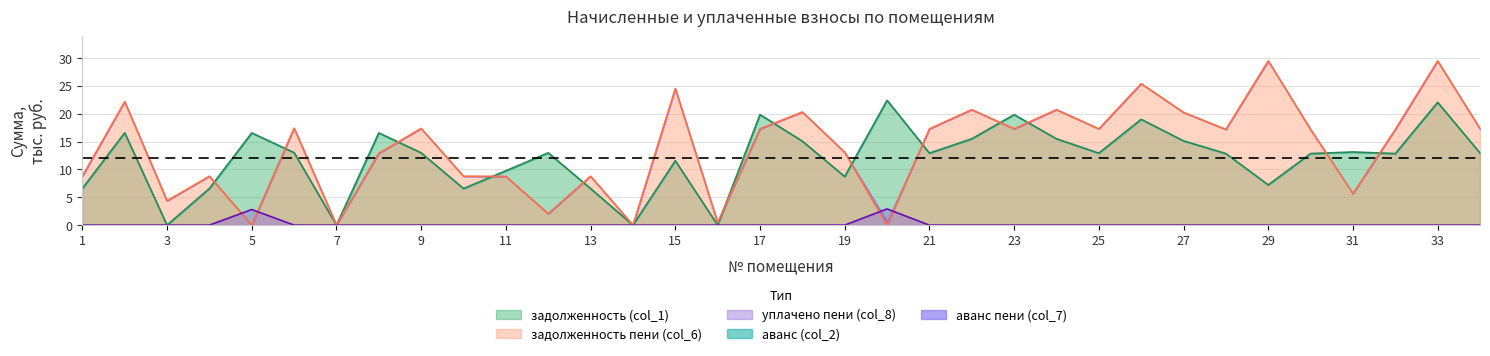

What is the value of the задолженность (col_1) point at the 32nd from the left?

12.8